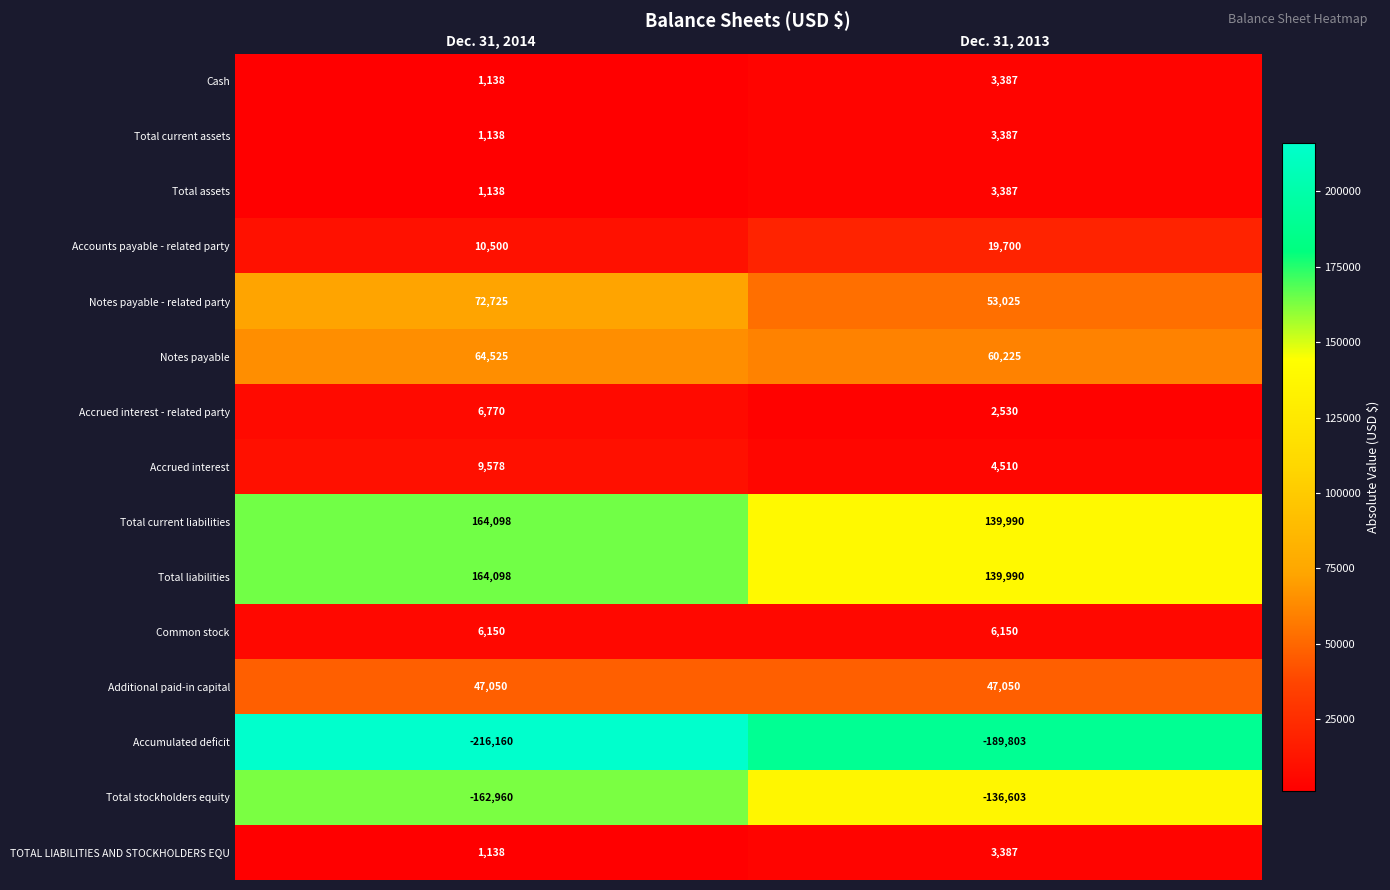

What is the sum of all TOTAL LIABILITIES AND STOCKHOLDERS EQU values?

4525